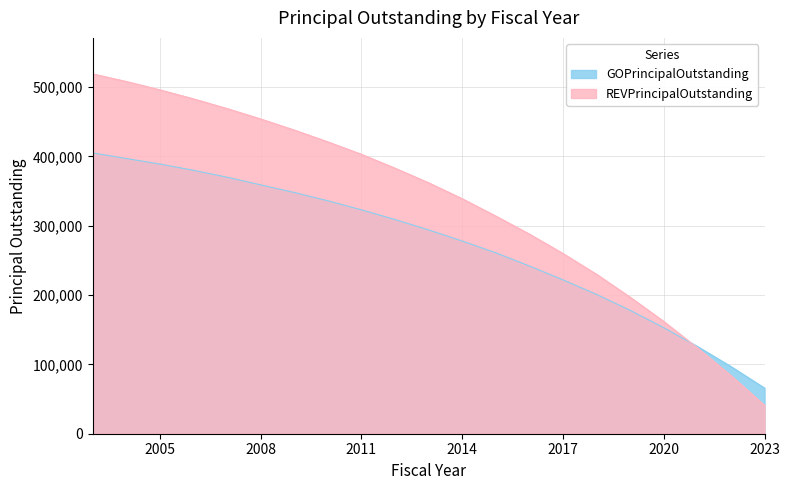

Which series ends up on top after the final intersection of GOPrincipalOutstanding and REVPrincipalOutstanding?

GOPrincipalOutstanding